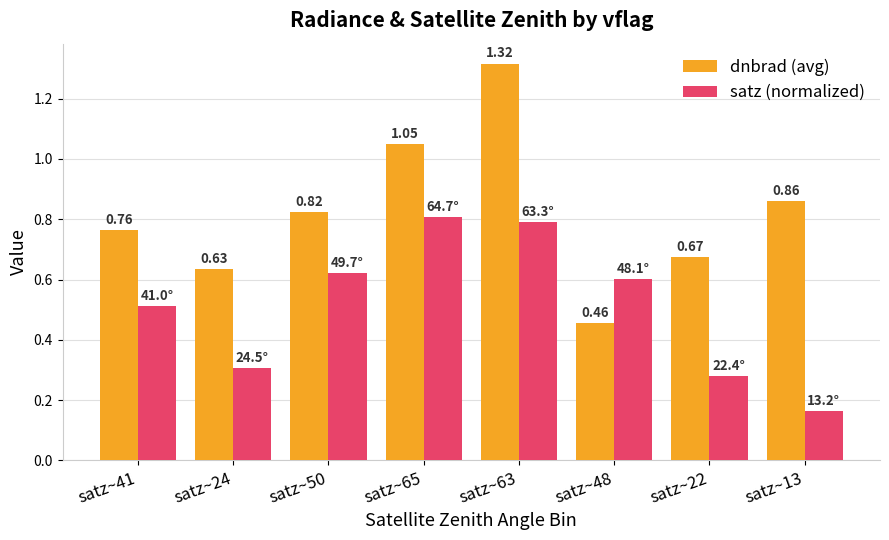

How many bars are there in total?

16